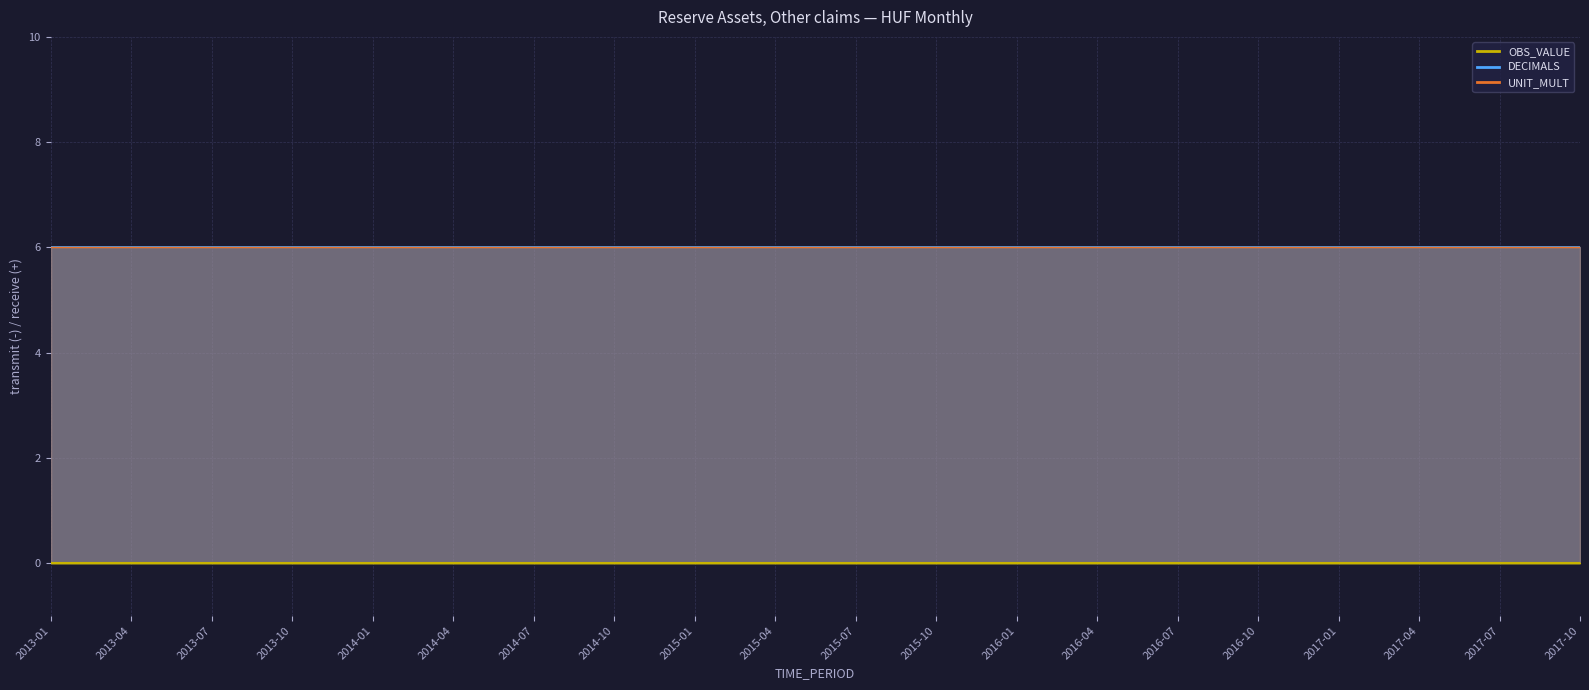

True or false: UNIT_MULT has more than 0 points higher than both neighbors.

False